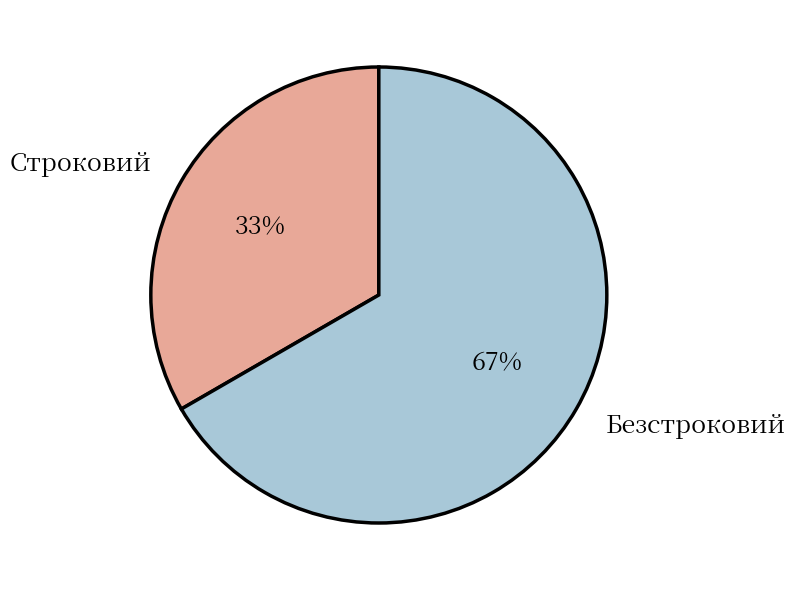

Which slice is the smallest?

Строковий